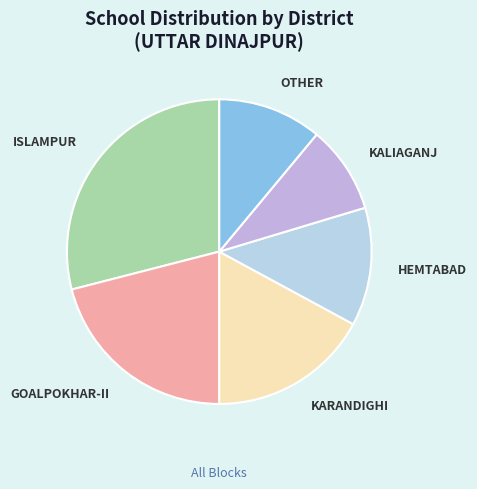

Does KALIAGANJ represent more than half of the total?

No